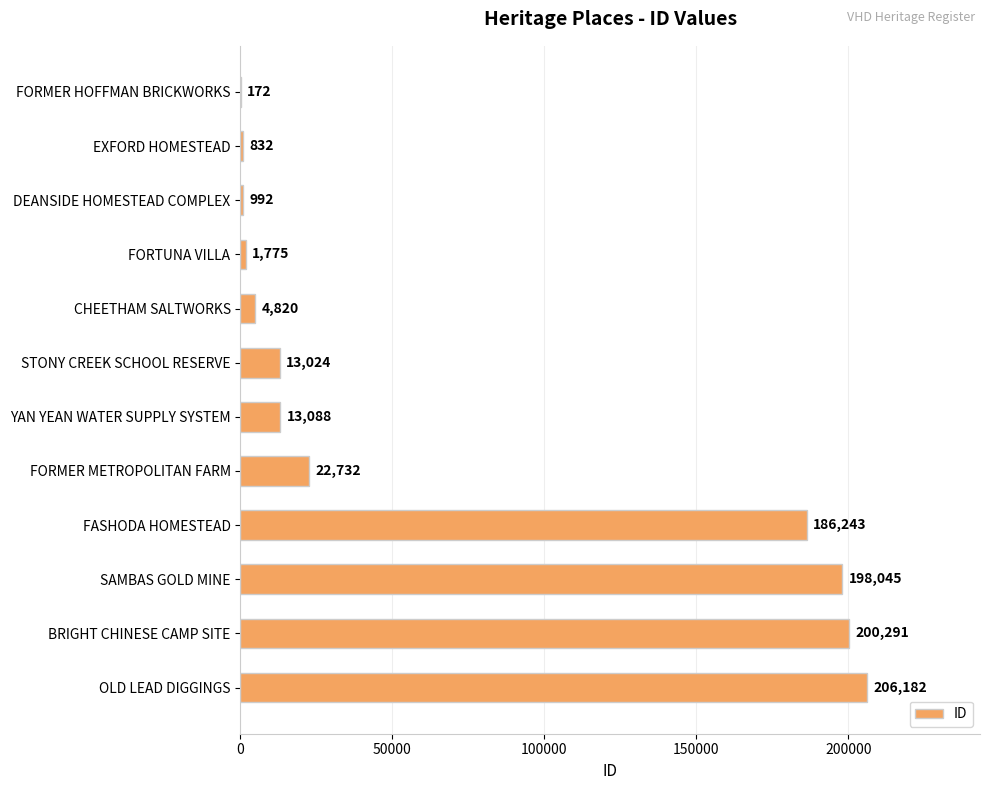

Which category has the highest value across all series?

OLD LEAD DIGGINGS